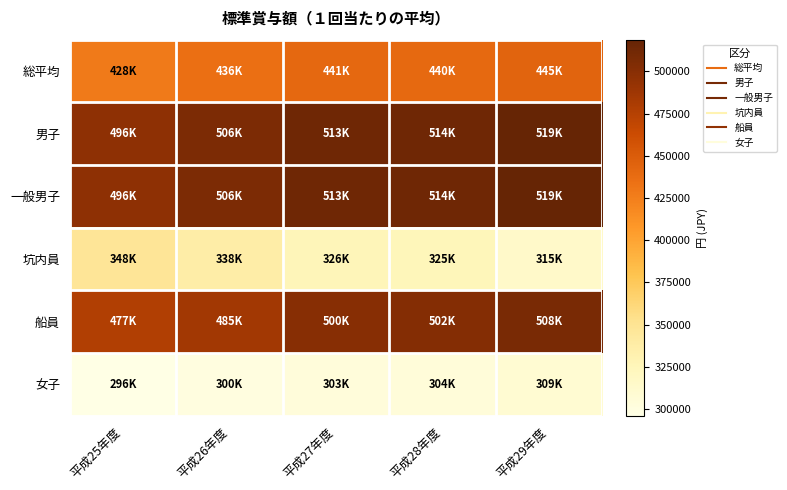

Which category has the highest value across all series?

平成29年度